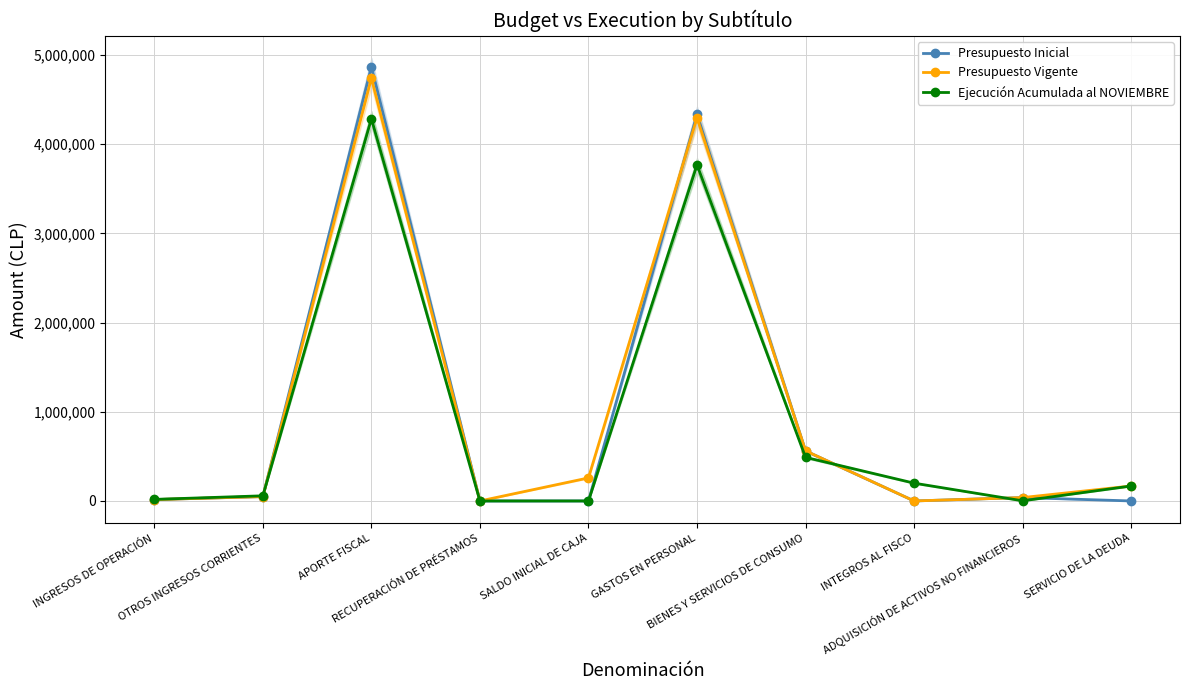

True or false: Presupuesto Inicial has more than 2 points higher than both neighbors.

True